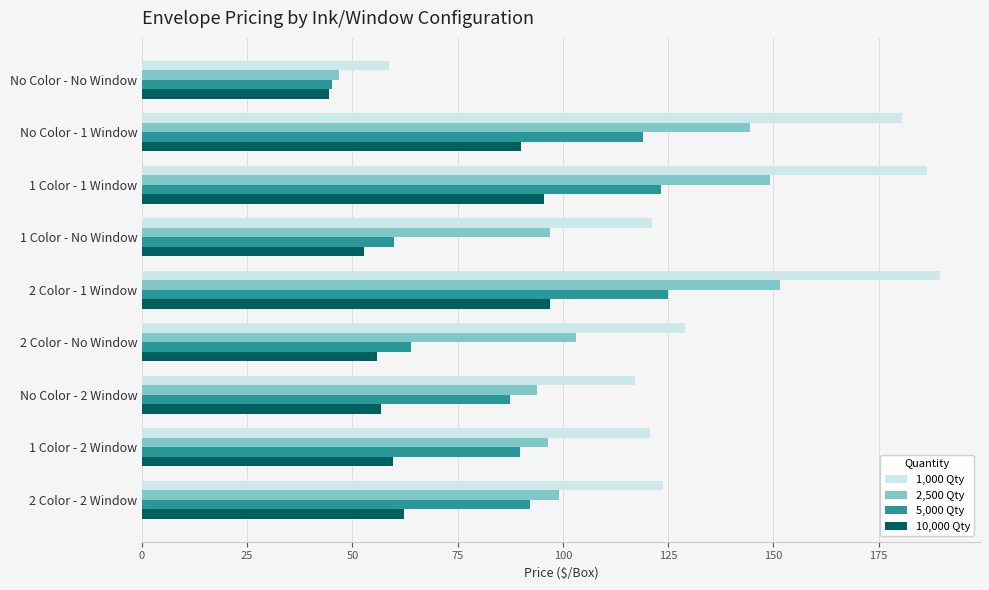

Is the value of 2,500 Qty at 2 Color - 2 Window greater than the value of 1,000 Qty at 1 Color - 2 Window?

No